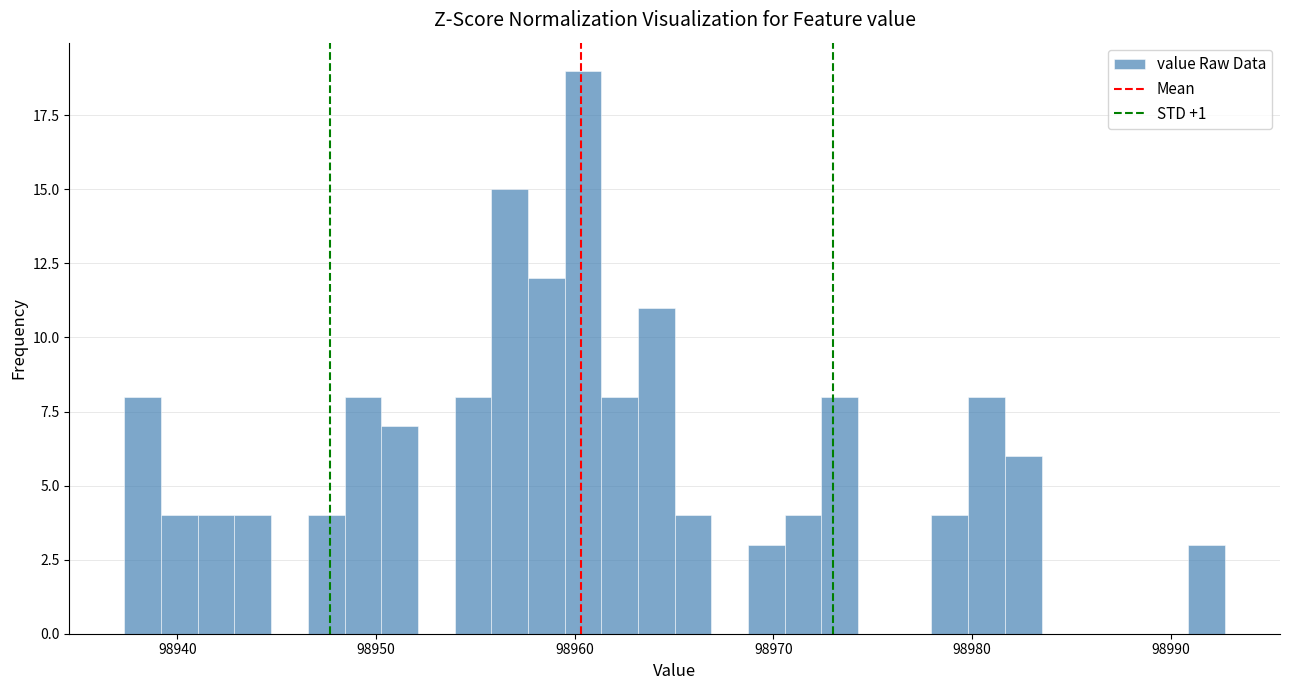

Around what value on the x-axis is the tallest bar? Give the approximate position of its centre, as read against the axis.

98960